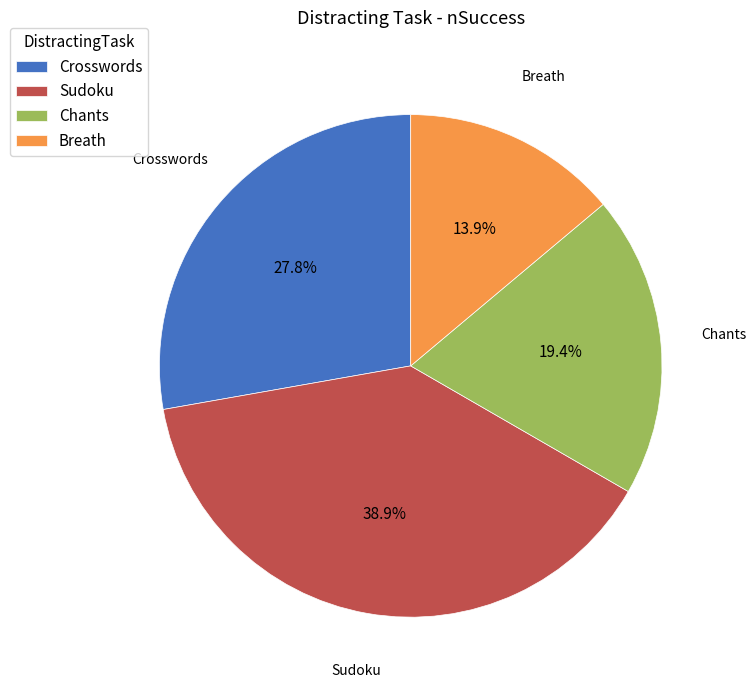

Is there a majority slice in this chart?

No